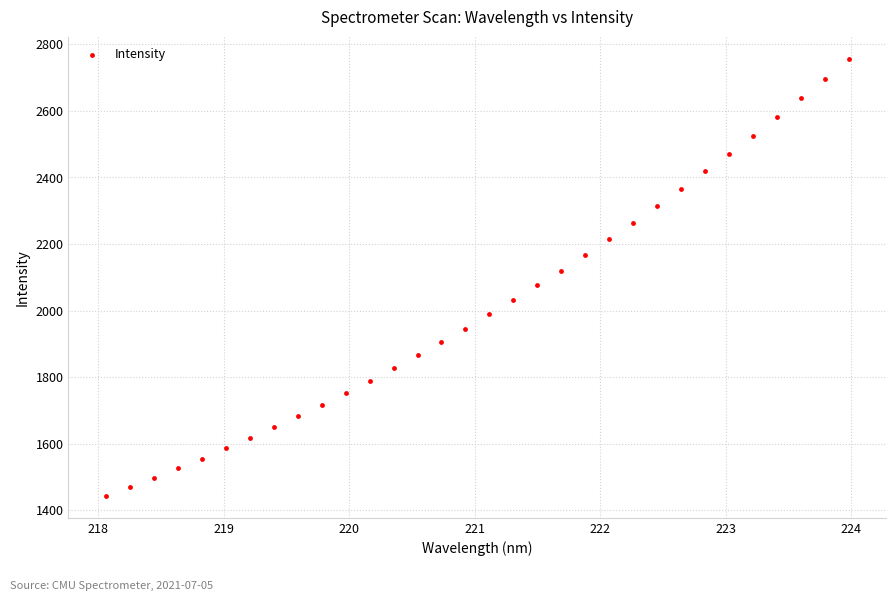

What is the range of X values (max minus min)?

5.9